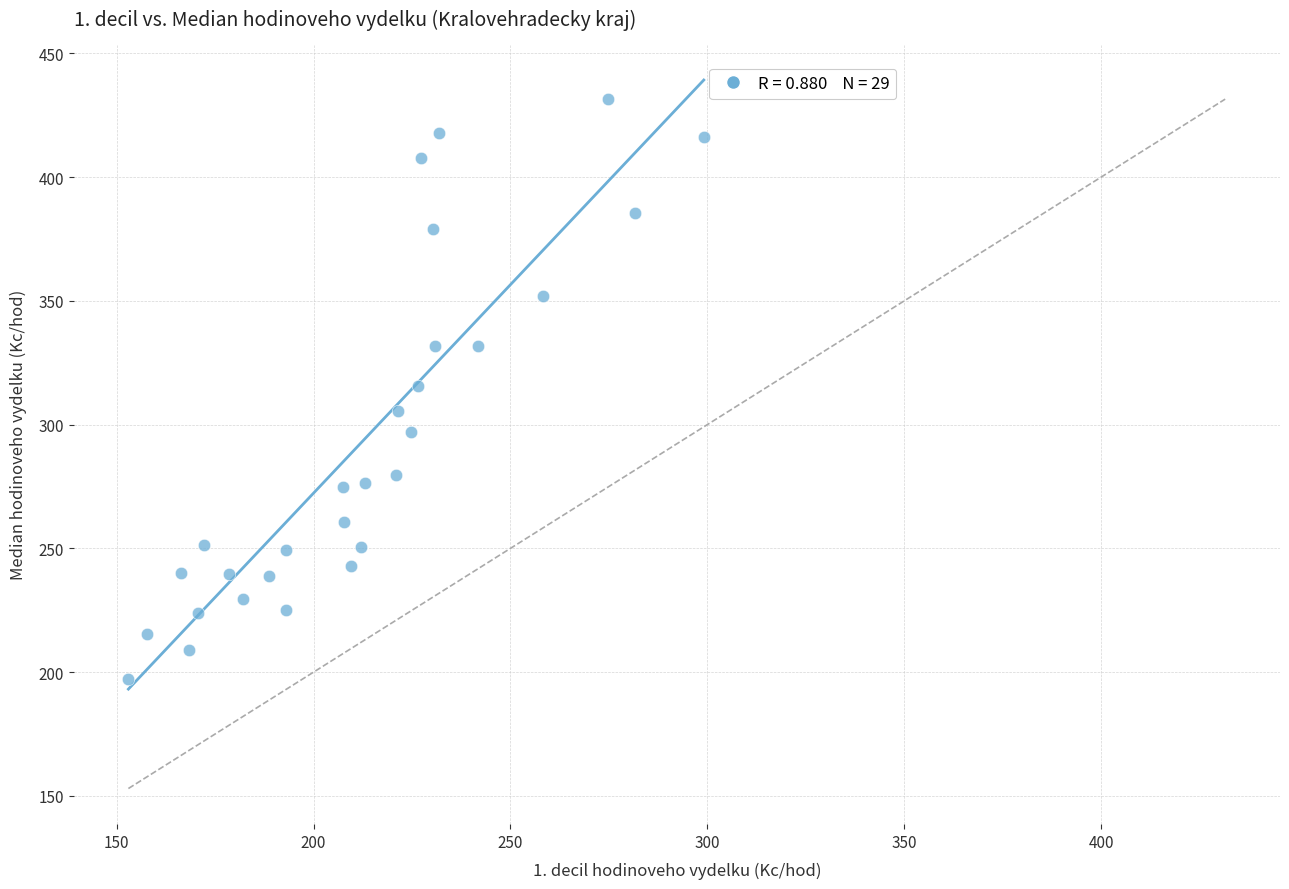

What is the range of X values (max minus min)?

146.1